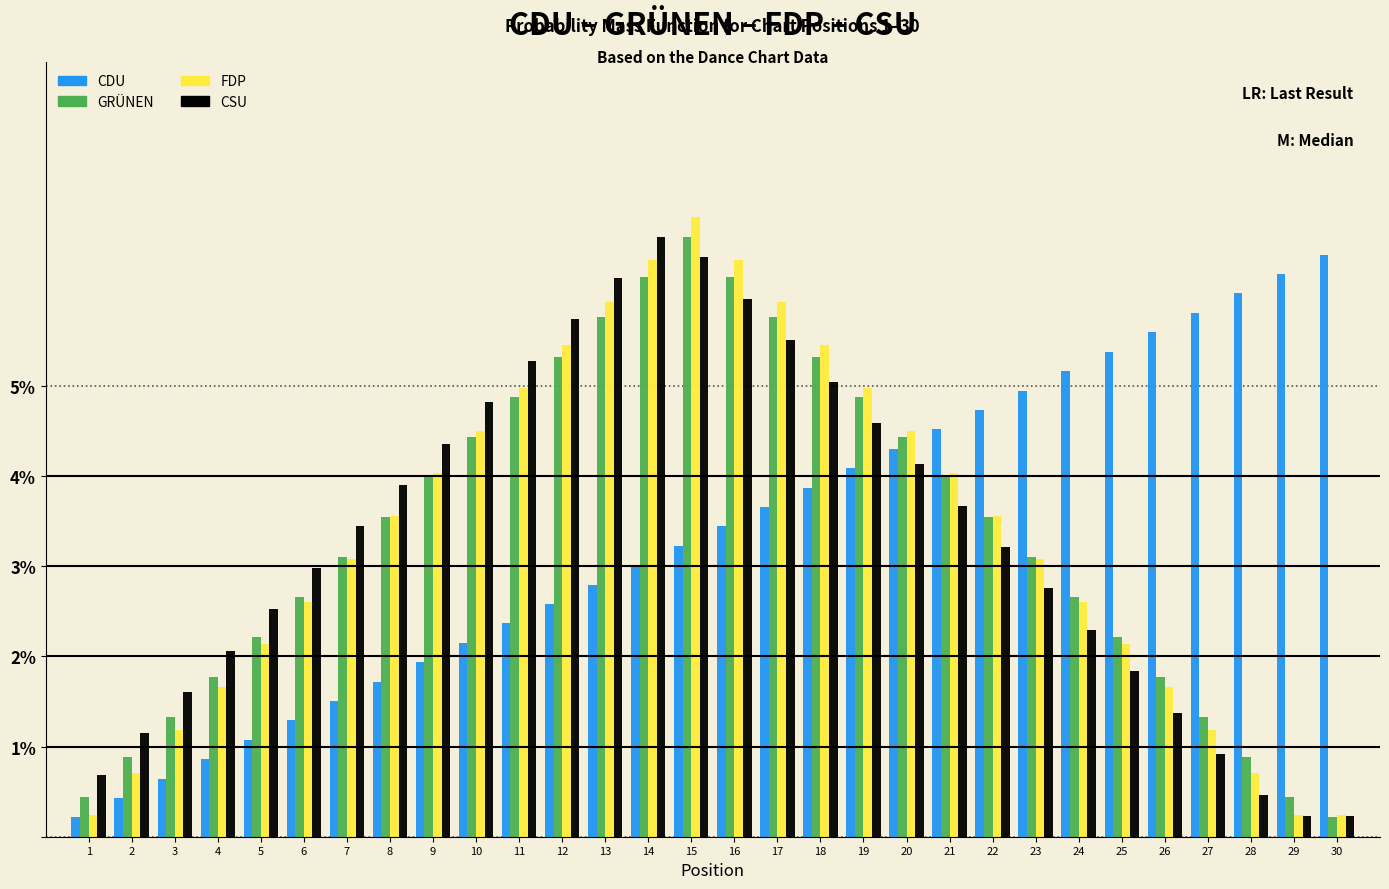

Between 9 and 19, which series saw the biggest shift?

CDU